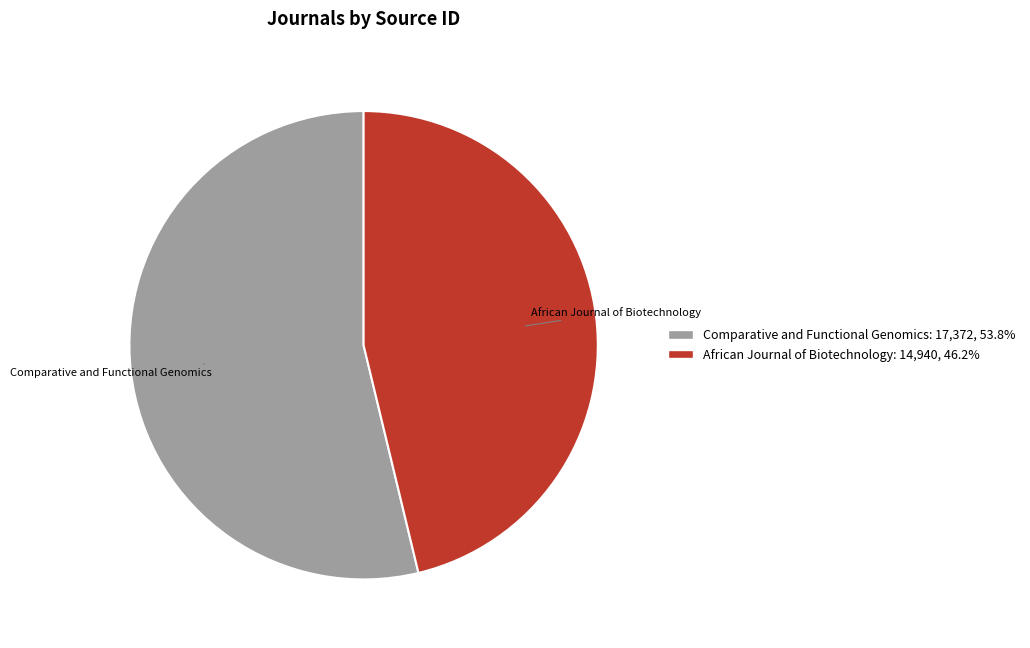

How many segments does this pie chart have?

2